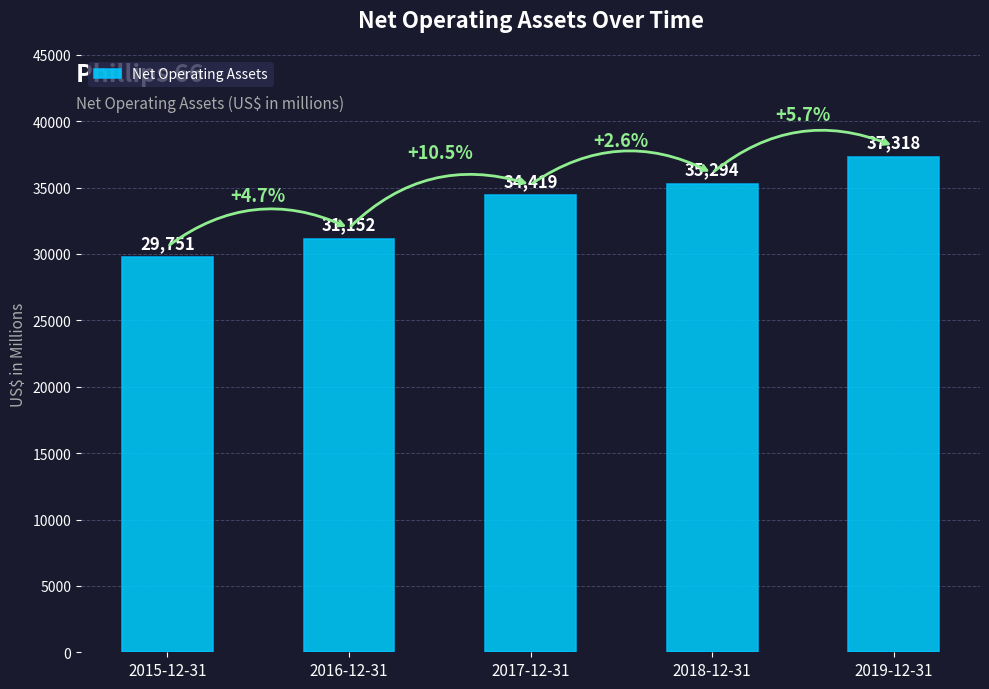

Reading right to left, transcribe all the data shown in this chart.

2019-12-31=37318	2018-12-31=35294	2017-12-31=34419	2016-12-31=31152	2015-12-31=29751